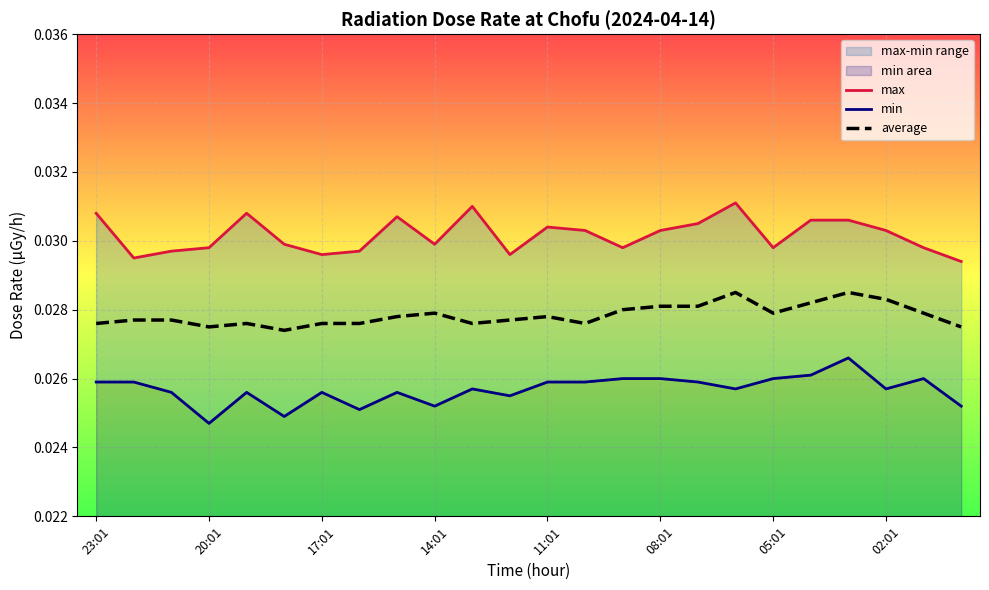

Does the chart display data point markers on the line(s)?

No